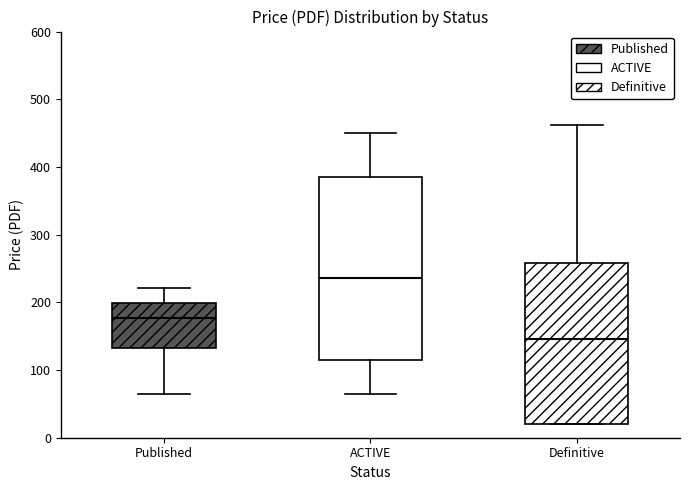

Where is the upper edge of the box for ACTIVE on the y-axis? The values are not printed on the chart, so give them approximately, as read against the axis.

390